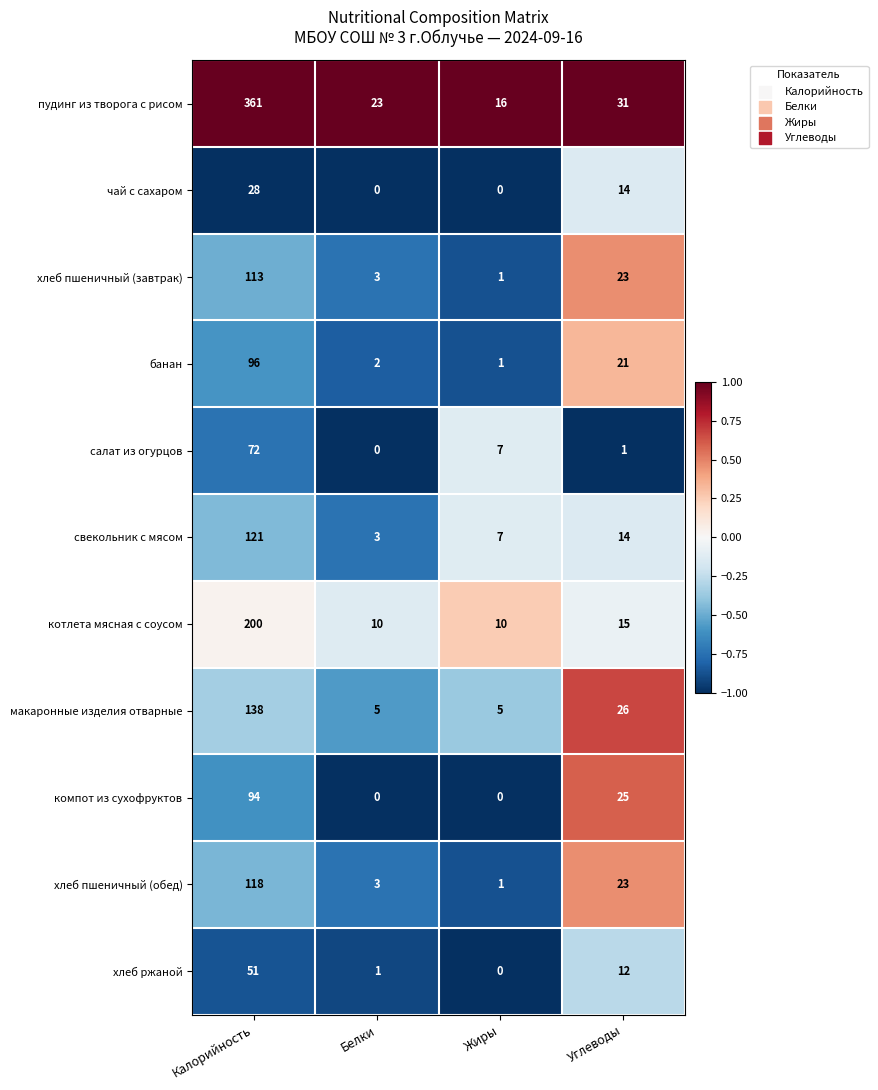

At which category does the chart reach its peak across all series?

Калорийность